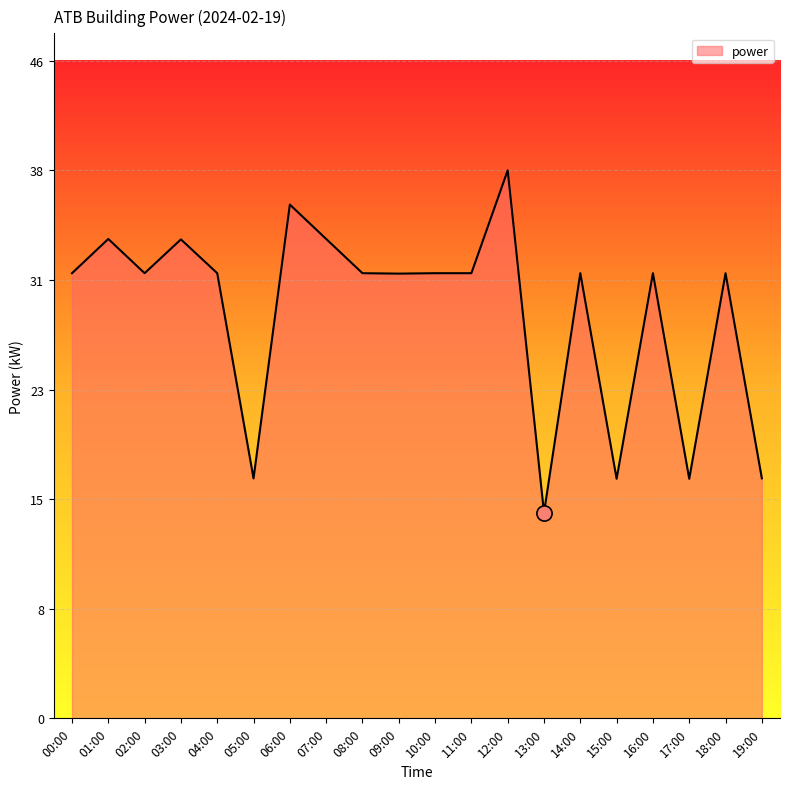

Which has a higher value, 01:00 or 04:00?

01:00